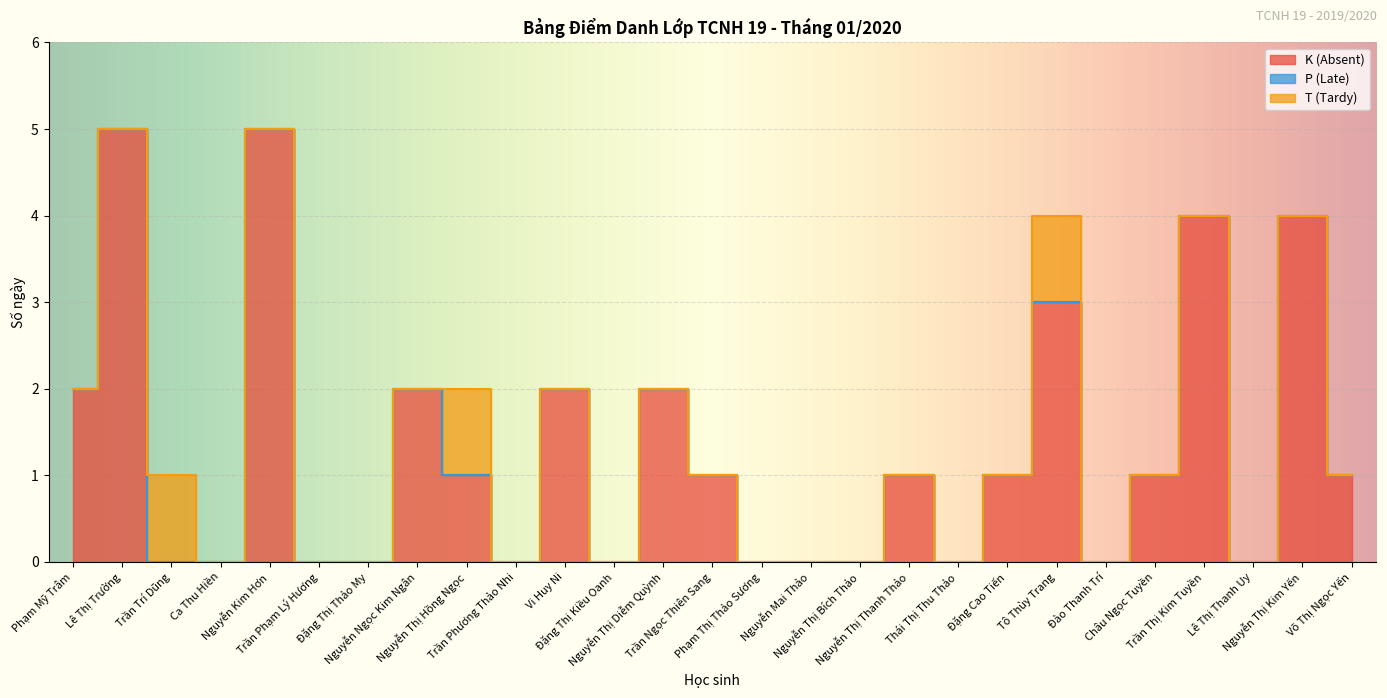

Which series changed the most between Nguyễn Thị Diễm Quỳnh and Nguyễn Thị Thanh Thảo?

K (Absent)